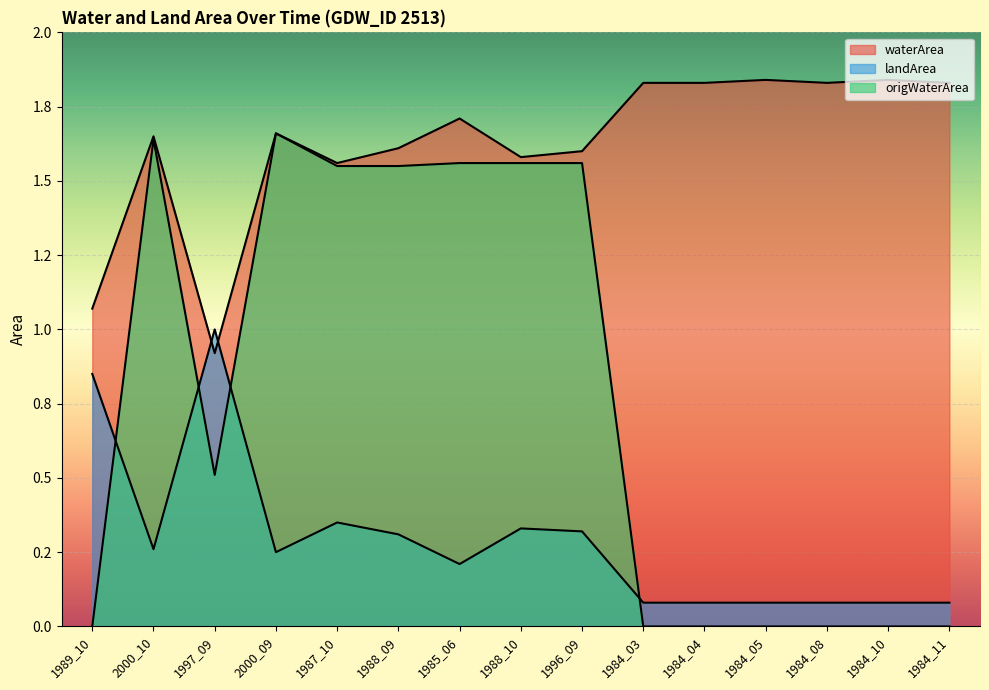

What is the average value of the landArea series?

0.3